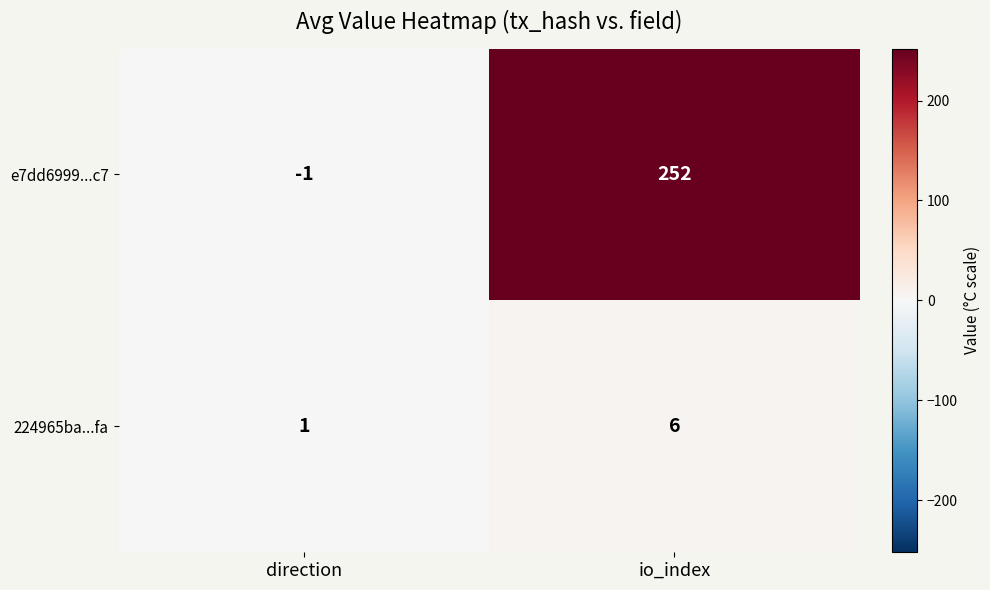

Is it true that 224965ba...fa equals 6 at io_index?

True